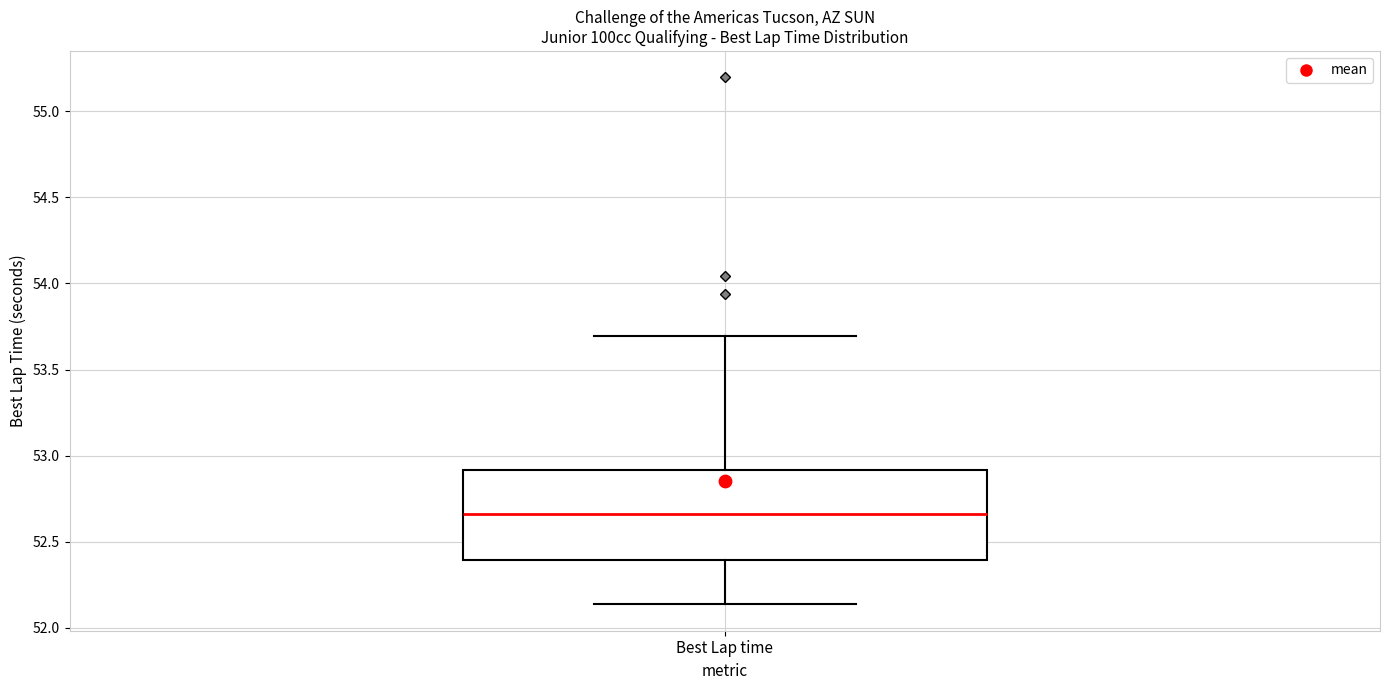

Transcribe this box plot: give where the median line is, the range the box spans, and where the two whiskers end, as read against the y-axis. The values are not printed on the chart, so give them approximately, as read against the axis.

median 52.65, box 52.40 to 52.90, whiskers 52.15 to 53.70